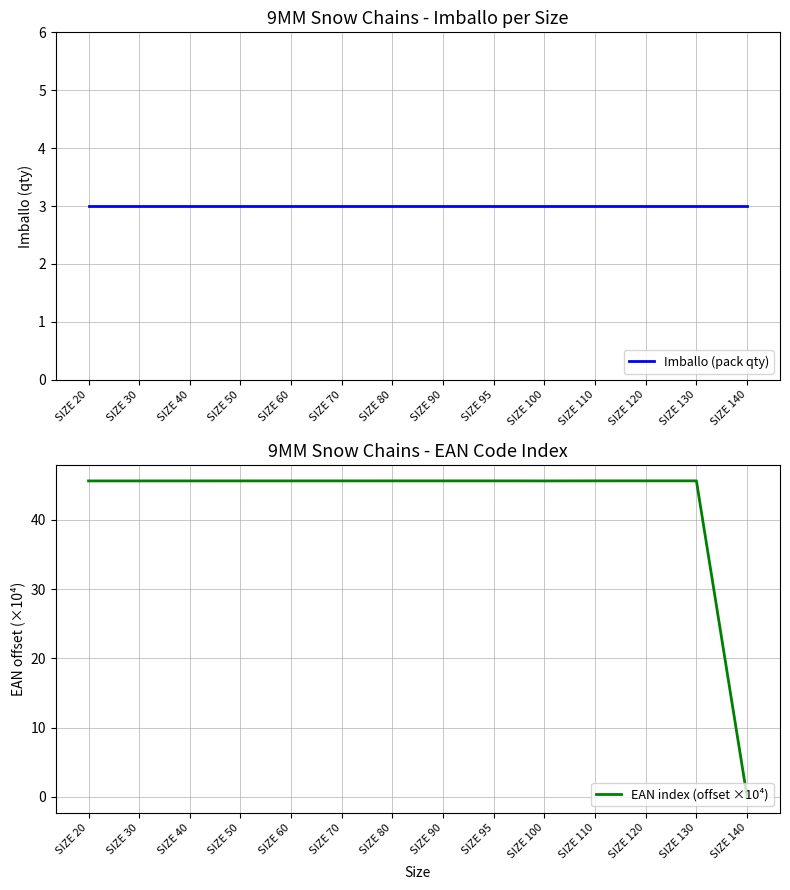

Rank the categories by EAN index (offset ×10⁴) value from highest to lowest.

SIZE 130, SIZE 120, SIZE 110, SIZE 95, SIZE 90, SIZE 80, SIZE 70, SIZE 60, SIZE 50, SIZE 40, SIZE 30, SIZE 20, SIZE 100, SIZE 140